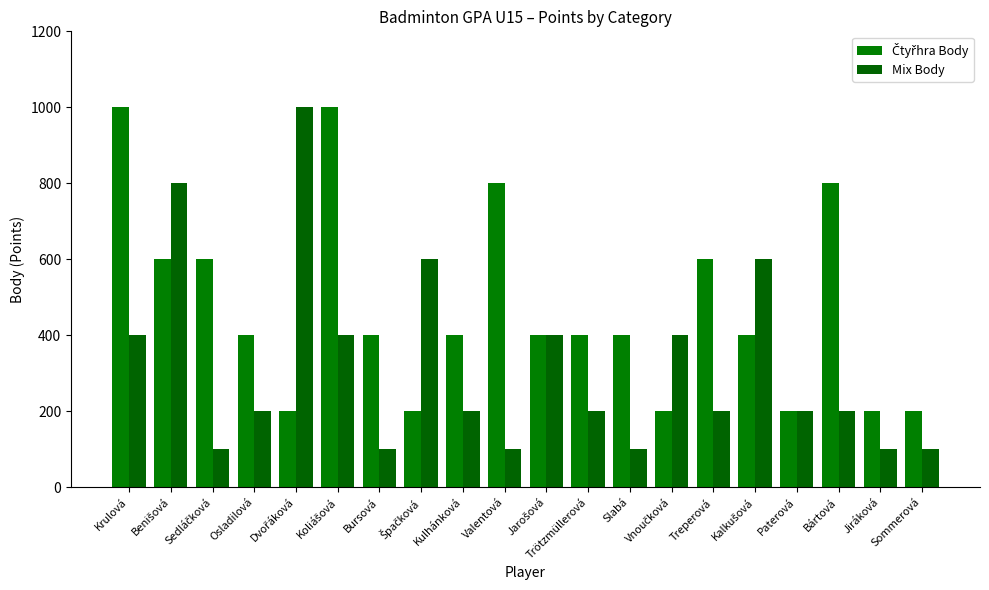

At which label is Čtyřhra Body closest to 600?

Benišová